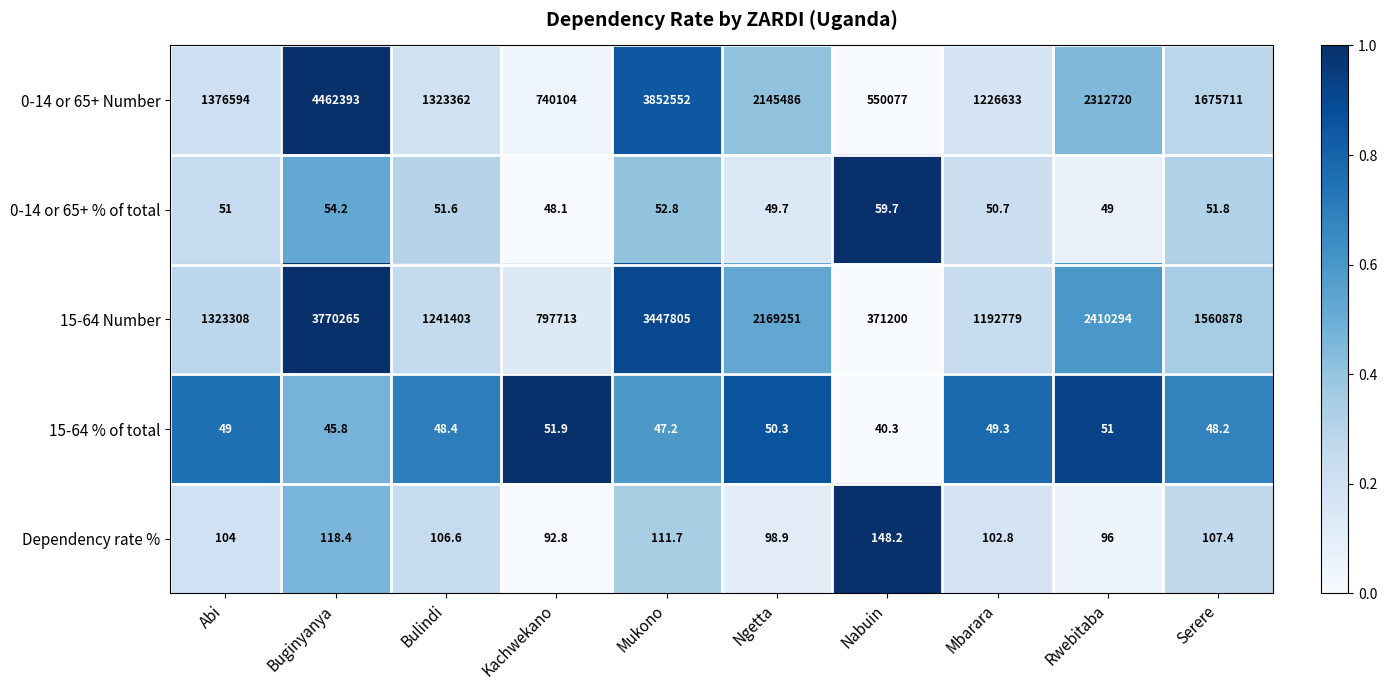

The value of 0-14 or 65+ Number at Rwebitaba is 2312720.0. True or false?

True